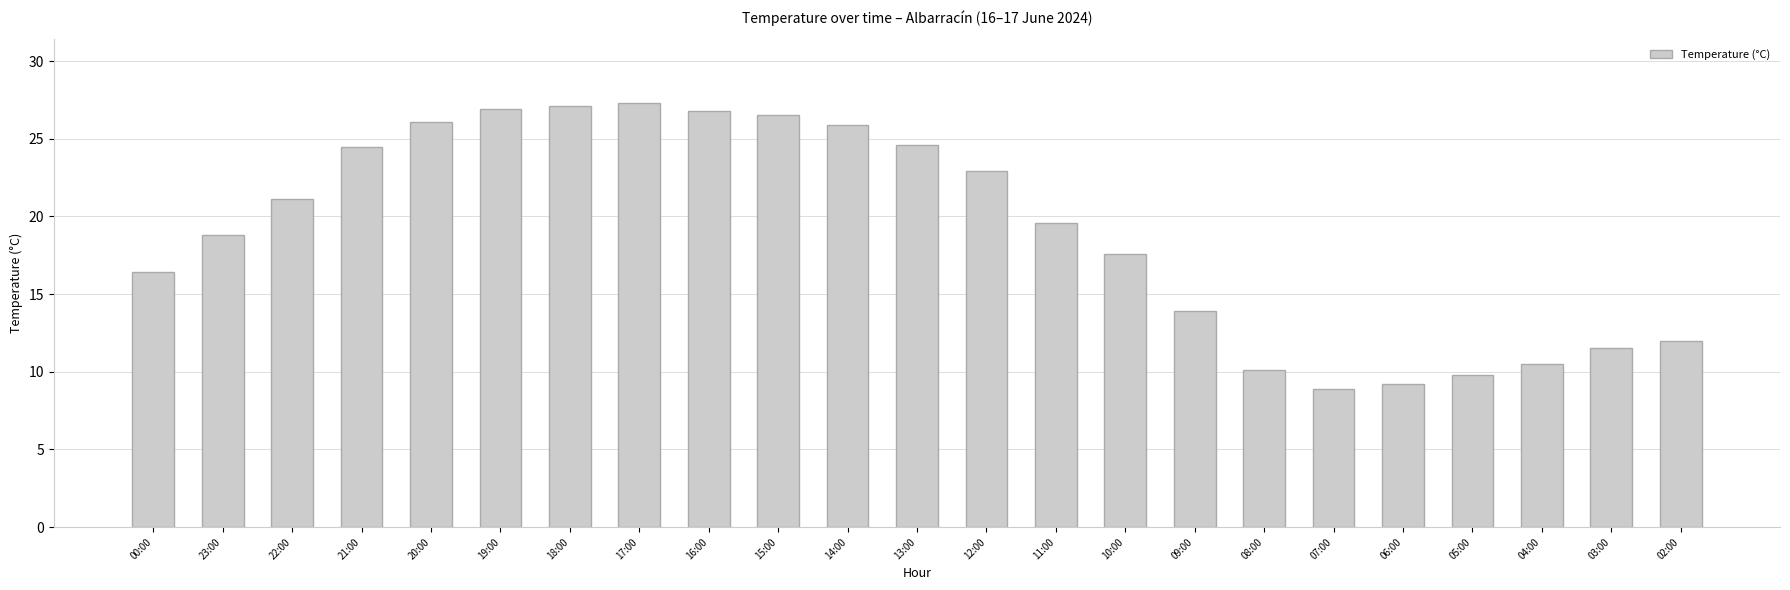

The chart shows a value of 27.3 at 17:00. True or false?

True